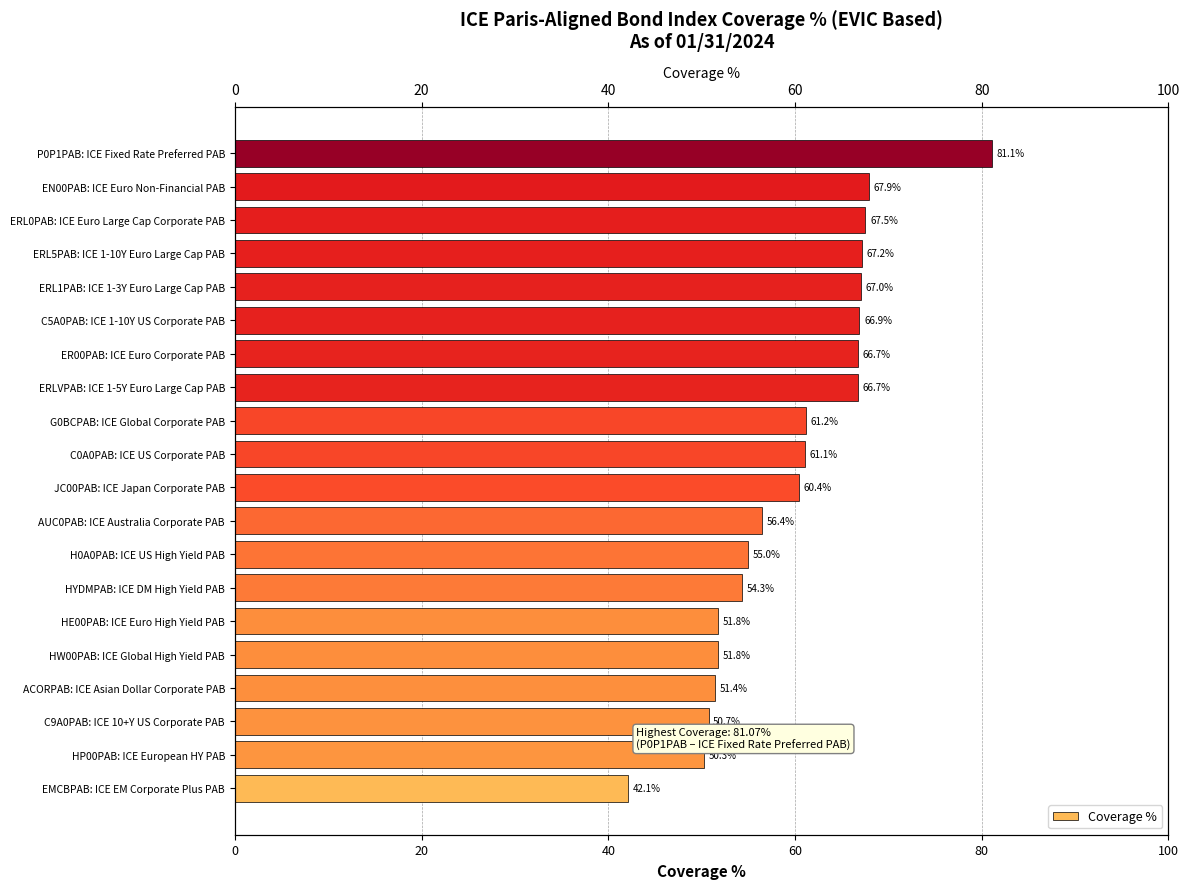

The value at HE00PAB: ICE Euro High Yield PAB is 34.7. True or false?

False